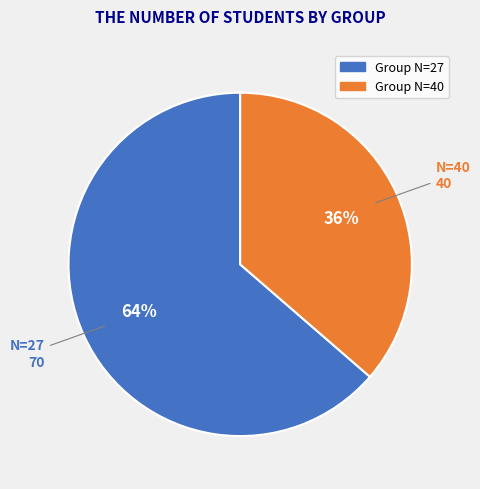

Count the number of slices in the pie.

2